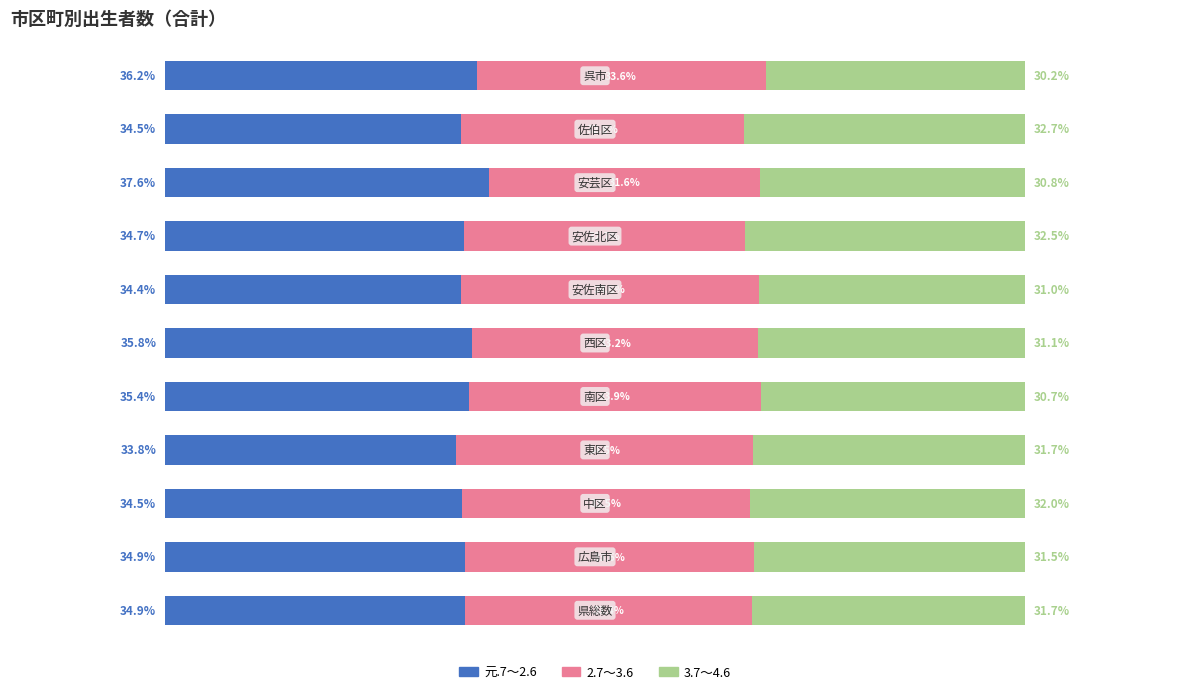

At how many categories does at least one series exceed 36?

2